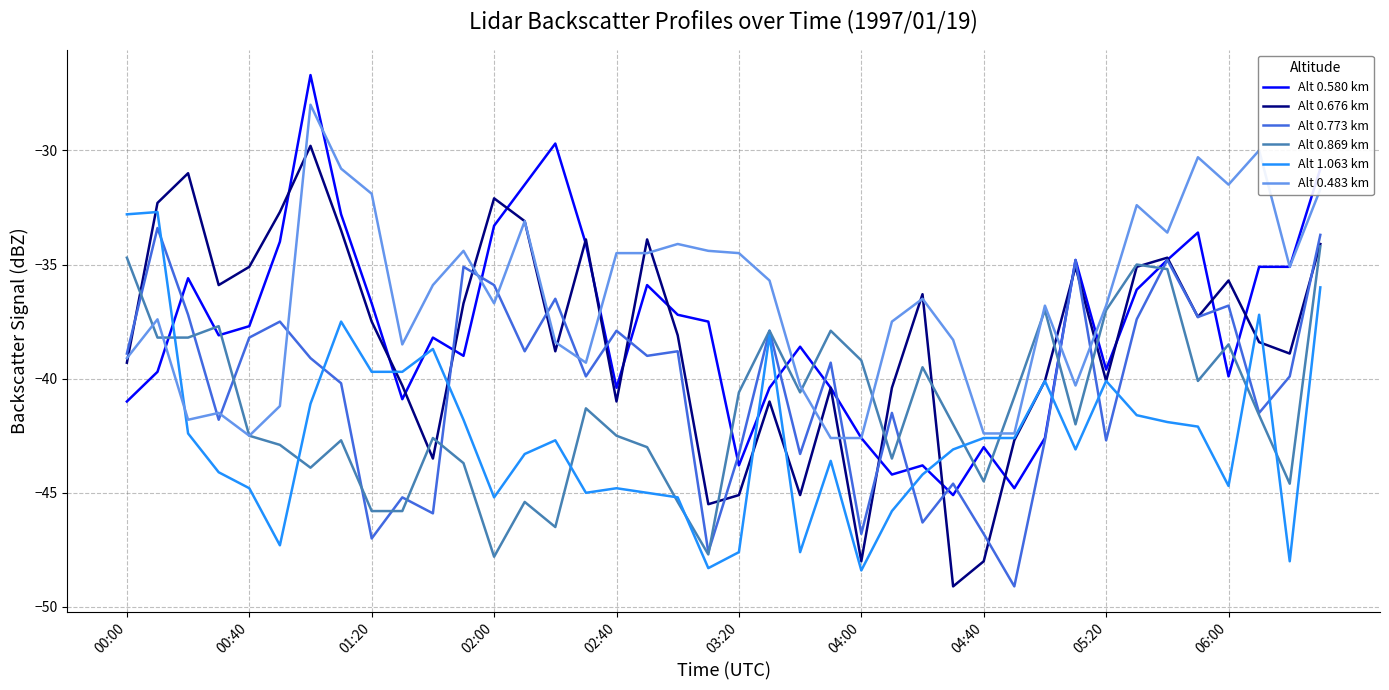

After their last crossing, which series has the higher values: Alt 0.580 km or Alt 1.063 km?

Alt 0.580 km